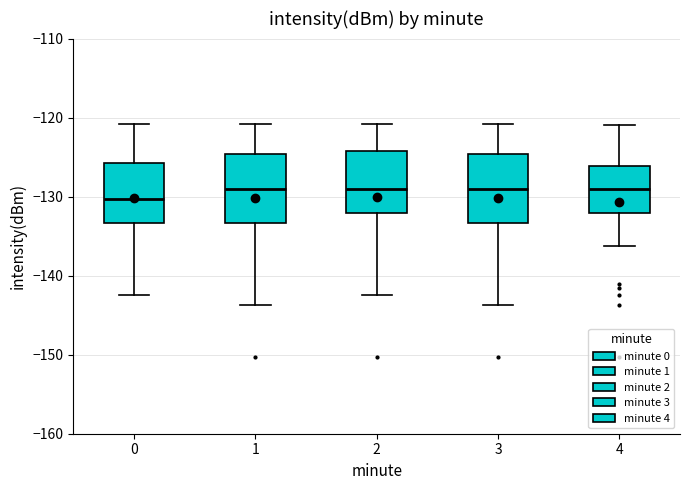

Reading left to right, transcribe this box plot: for each box, give where its median line is, the range the box spans, and where its two whiskers end, as read against the y-axis. The values are not printed on the chart, so give them approximately, as read against the axis.

0: median -130, box -133 to -126, whiskers -142 to -121
1: median -129, box -133 to -125, whiskers -144 to -121
2: median -129, box -132 to -124, whiskers -142 to -121
3: median -129, box -133 to -125, whiskers -144 to -121
4: median -129, box -132 to -126, whiskers -136 to -121